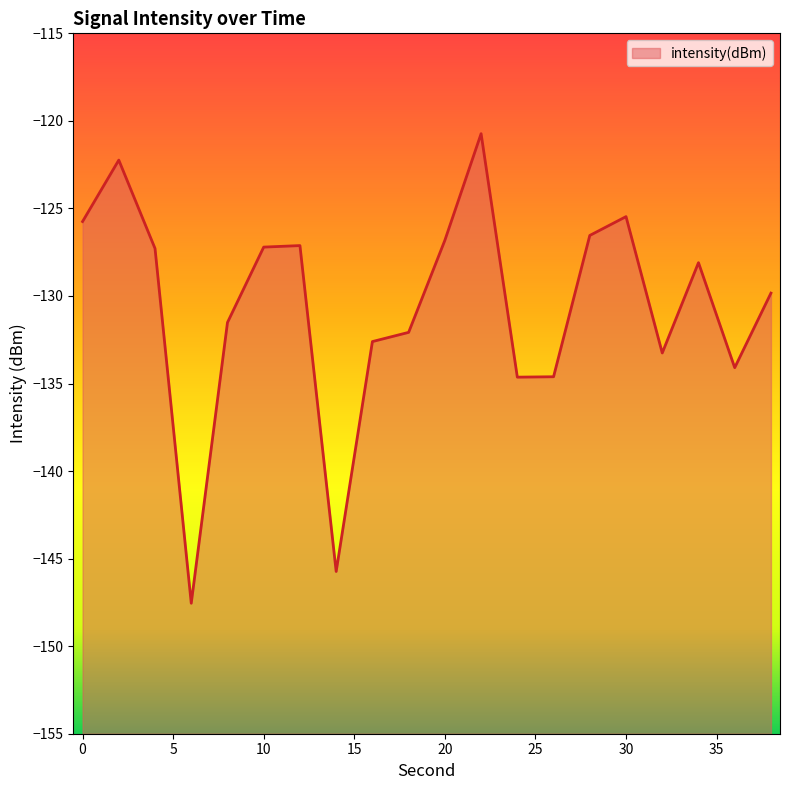

The chart shows a value of -72.8 at 0. True or false?

False